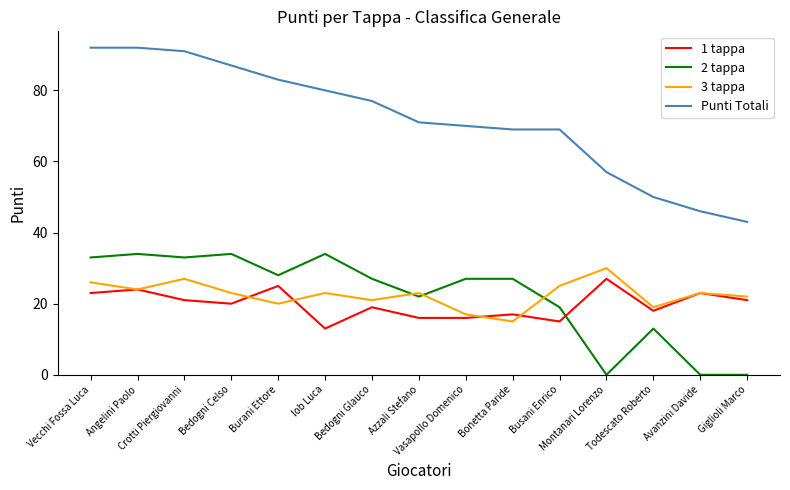

What position from the left is Bonetta Paride?

10